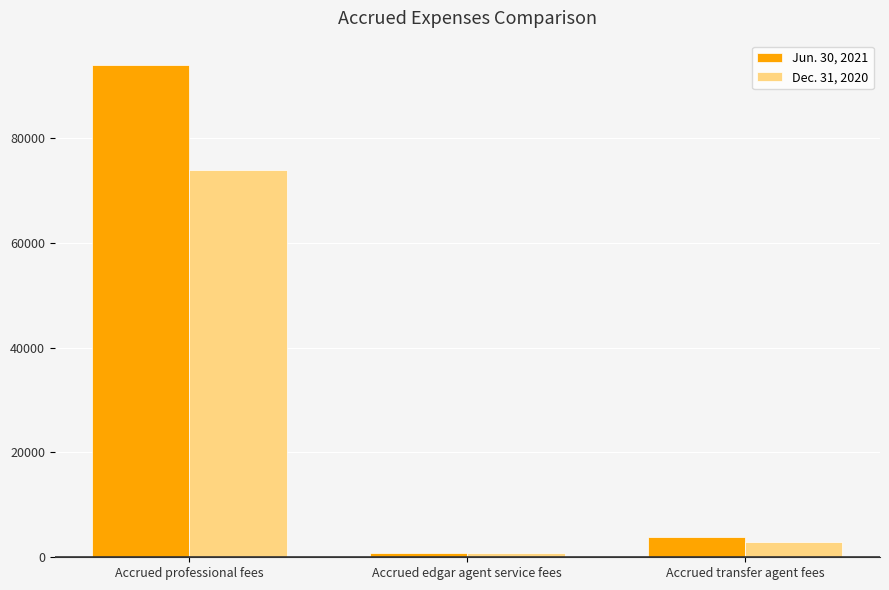

Does the chart contain any negative values?

No